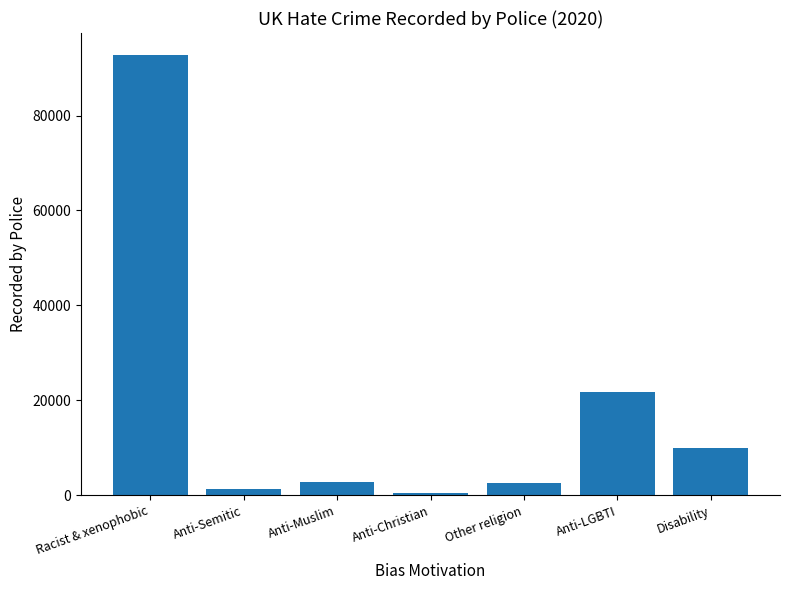

Does the chart contain any negative values?

No